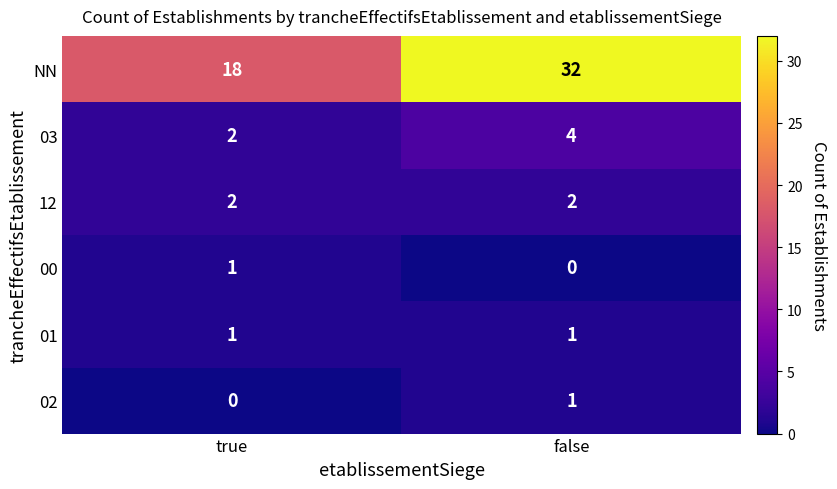

At which category does the chart reach its peak across all series?

false